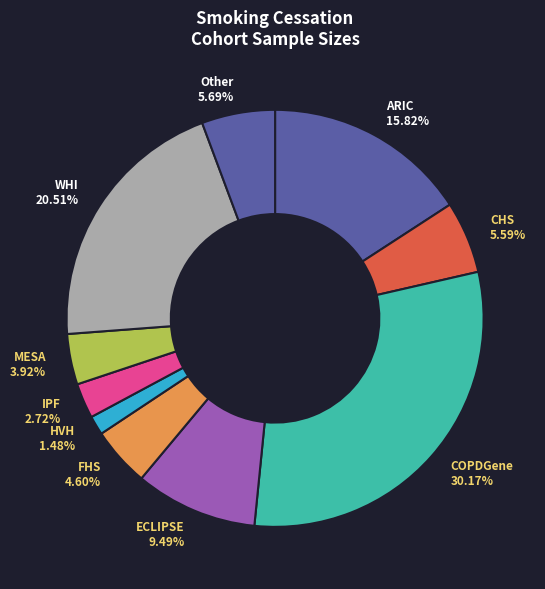

Does any single category account for the majority?

No